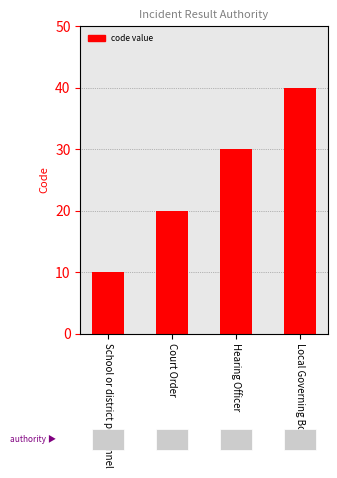

Reading right to left, list all the values displayed in this chart.

Local Governing Board=40	Hearing Officer=30	Court Order=20	School or district personnel=10